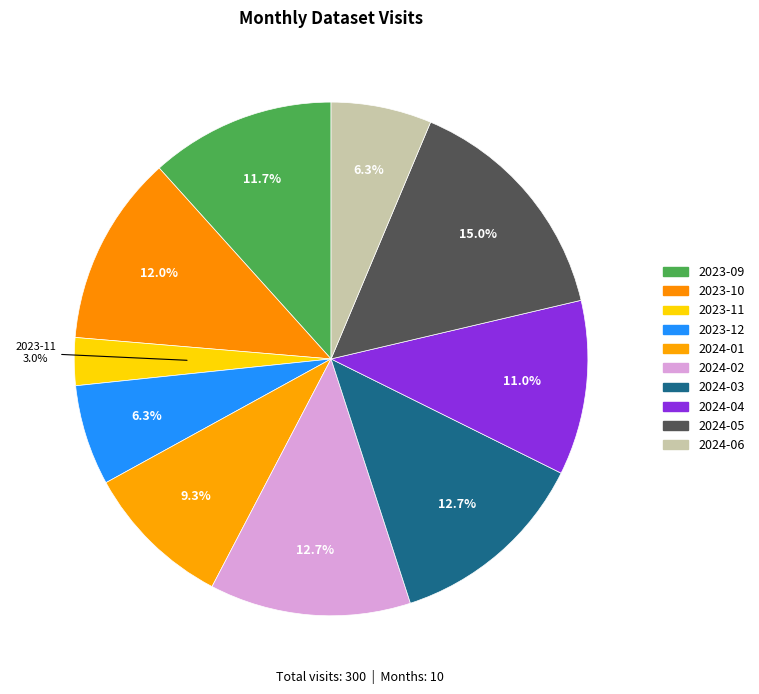

Does 2023-10 account for over 50% of the chart?

No